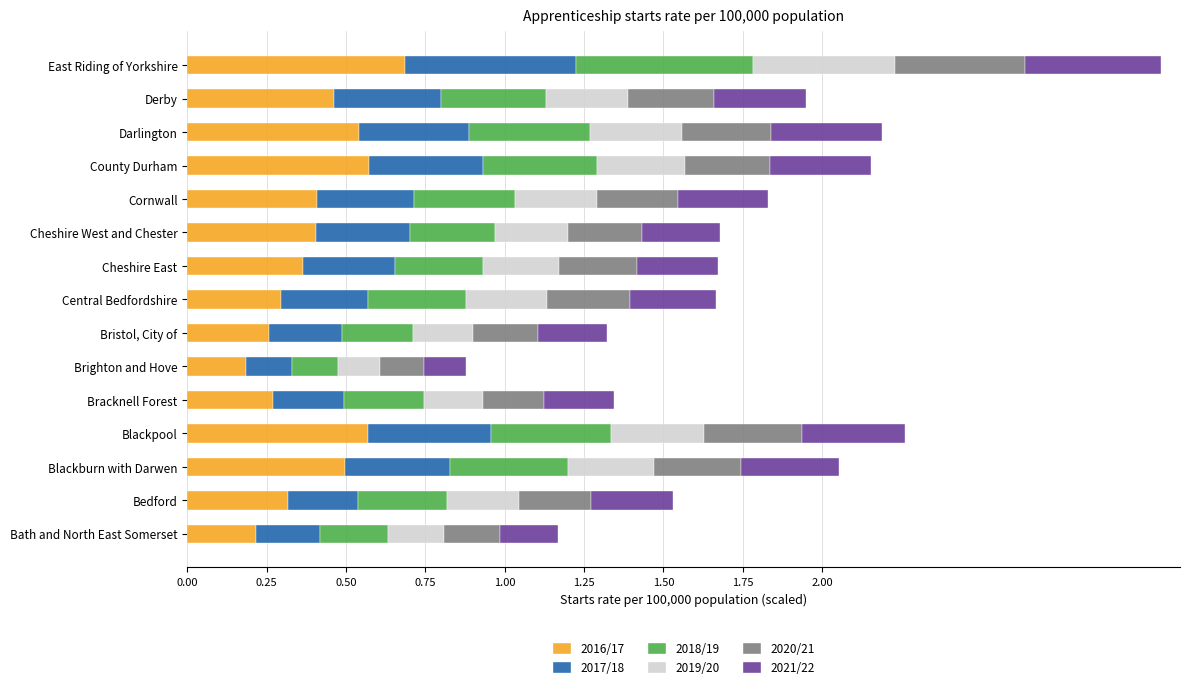

What is the total value across all series at Bracknell Forest?

1.3